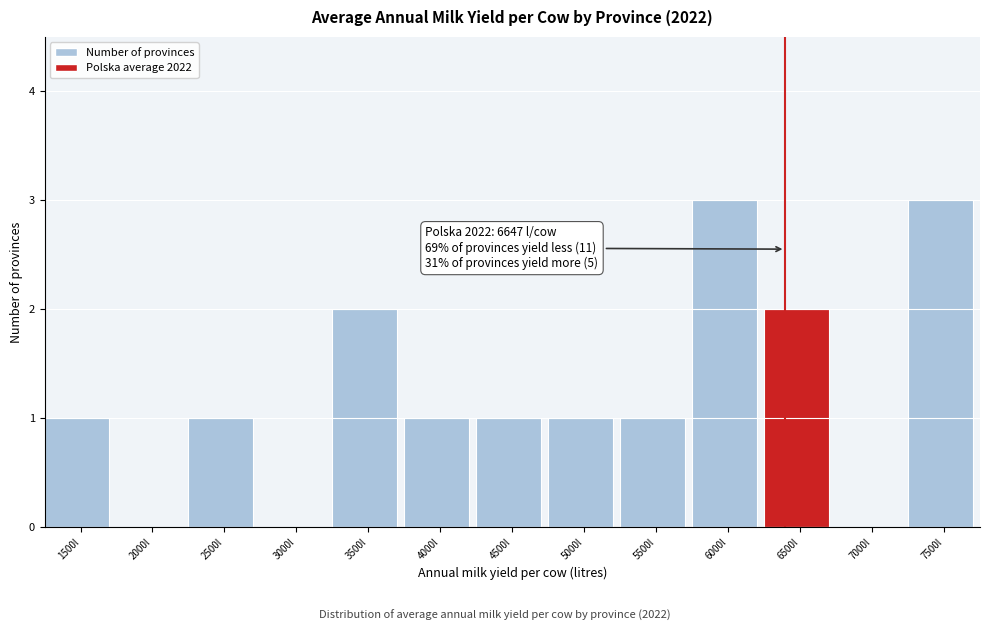

Reading left to right, what are all the values shown in this chart?

1500l=1	2000l=0	2500l=1	3000l=0	3500l=2	4000l=1	4500l=1	5000l=1	5500l=1	6000l=3	6500l=2	7000l=0	7500l=3